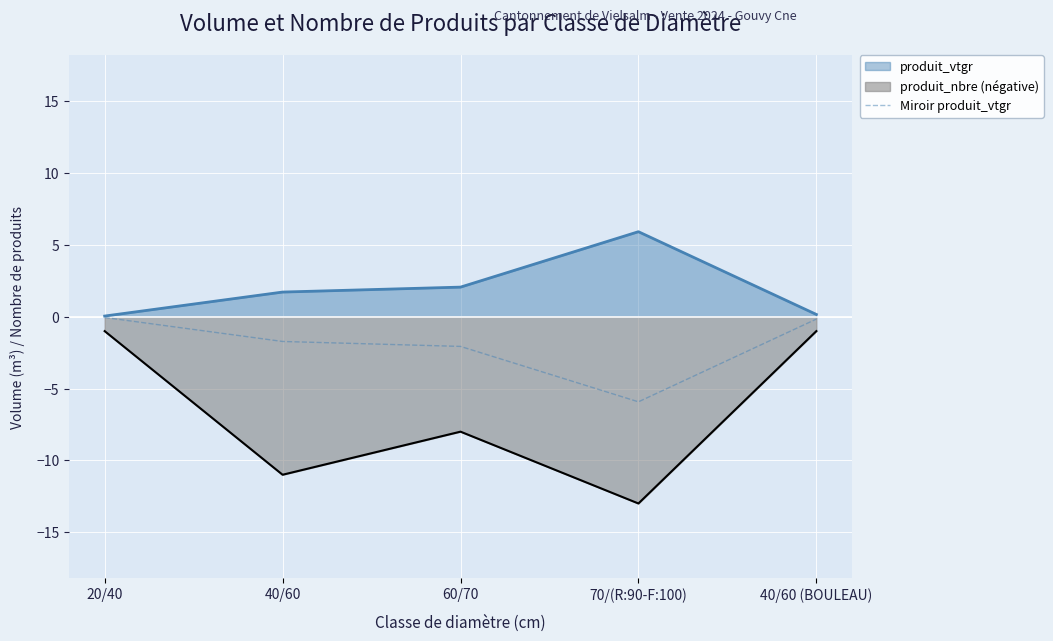

Does the chart display data point markers on the line(s)?

No